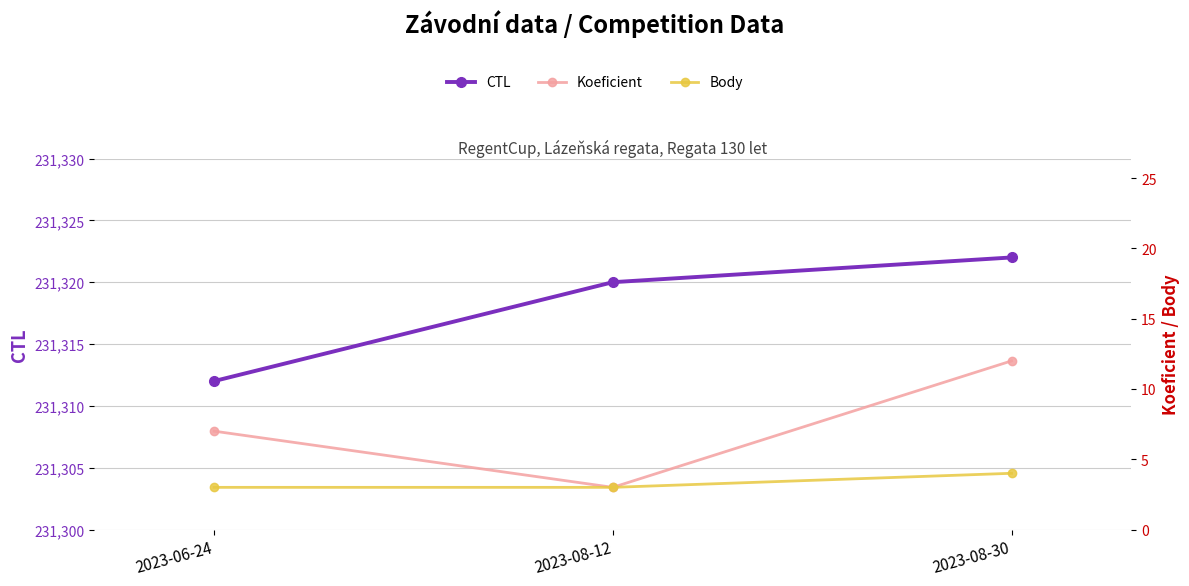

Reading left to right, list all the values displayed in this chart.

CTL: 231312	231320	231322
Koeficient: 7	3	12
Body: 3	3	4